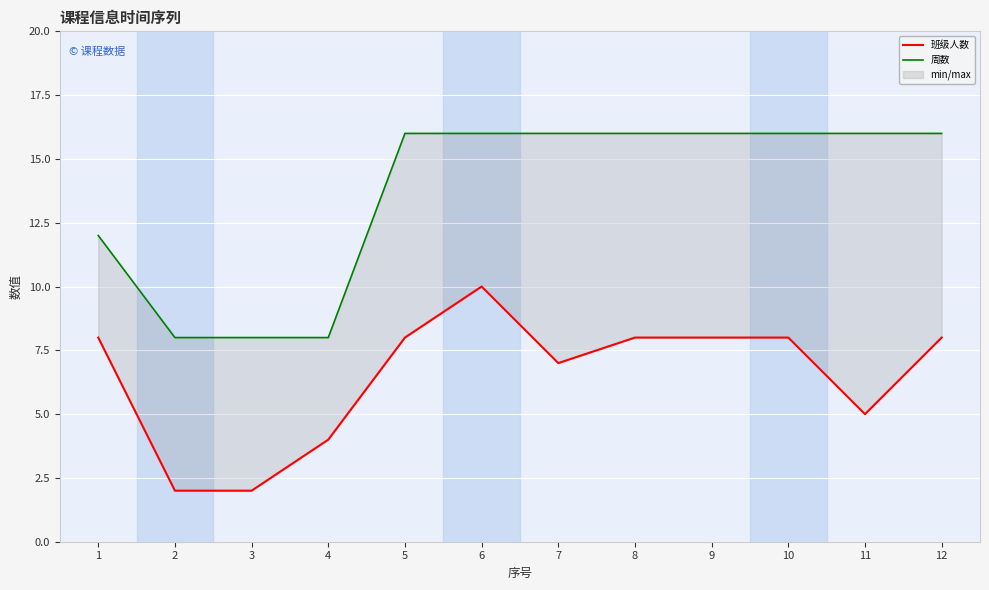

What is the value of the 周数 point at the 5th from the left?

16